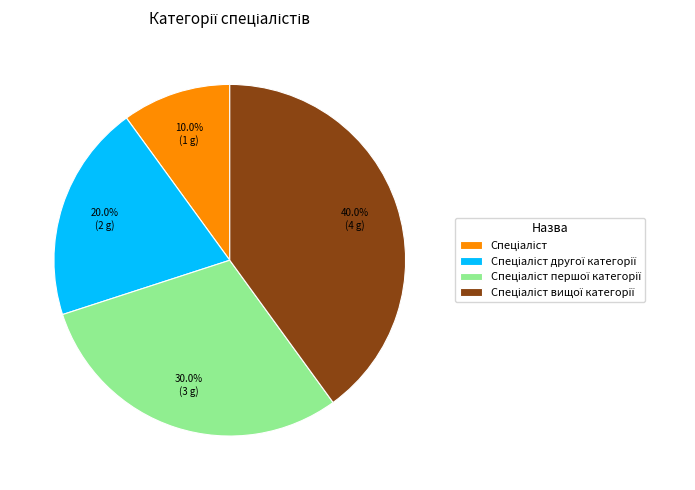

Is there any slice that represents more than half of the pie?

No